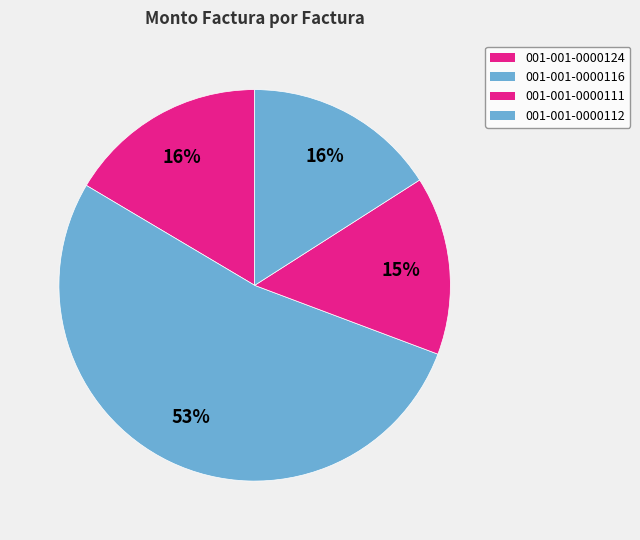

How many segments does this pie chart have?

4